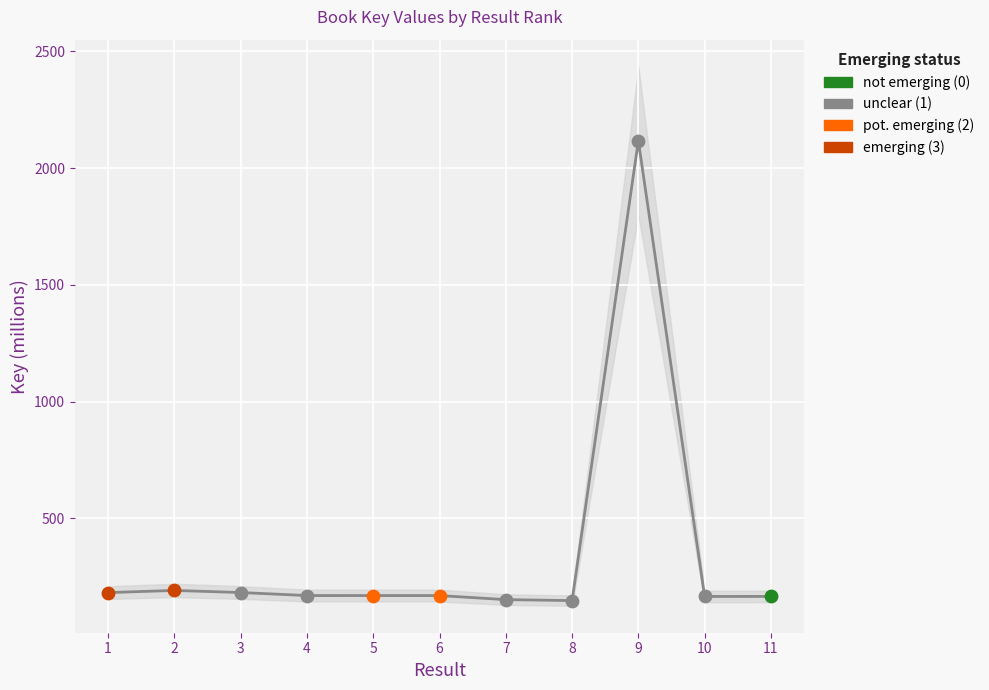

Which has a higher value, 5 or 8?

5